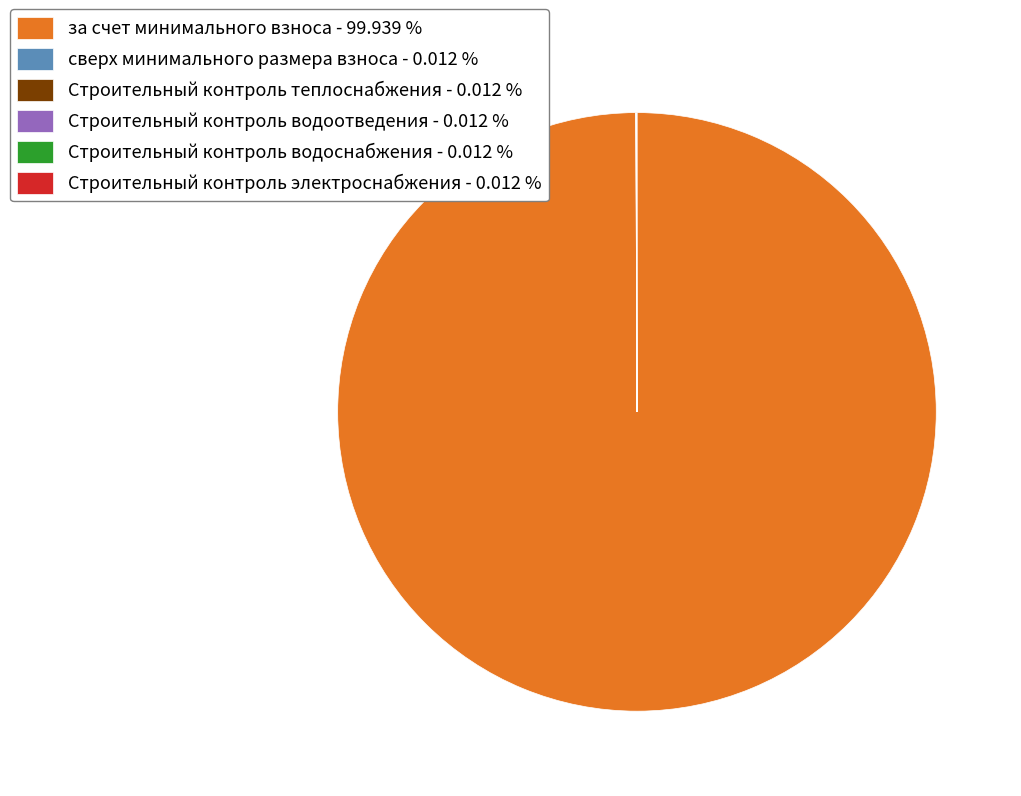

Does за счет минимального взноса - 99.939 % account for over 50% of the chart?

Yes